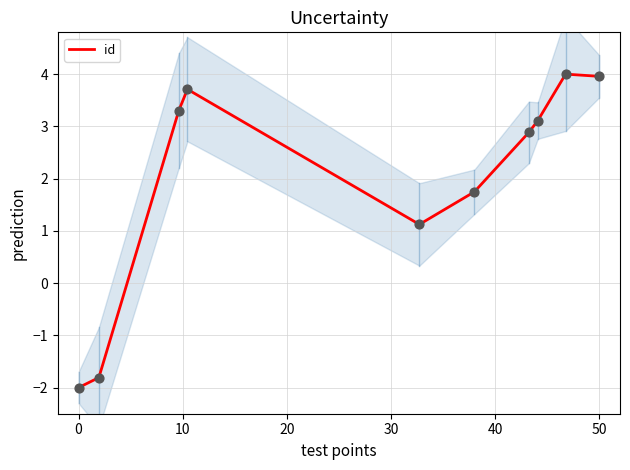

What is the lowest value of the id series?

-2.0